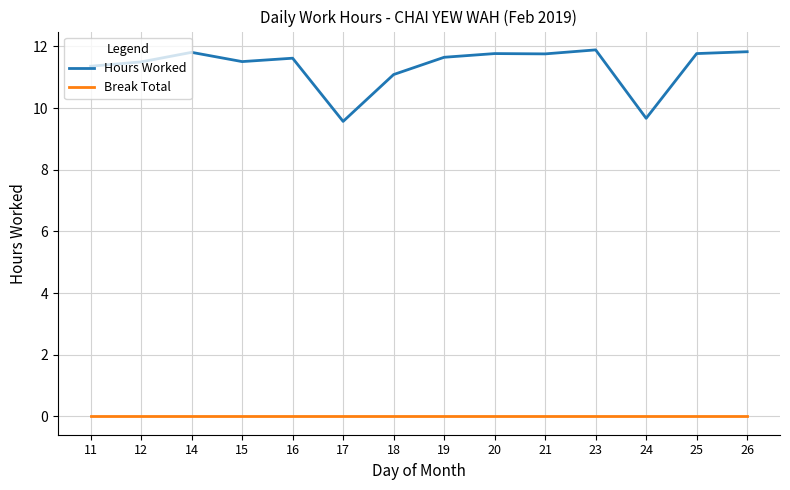

True or false: Break Total and Hours Worked cross at least once.

False